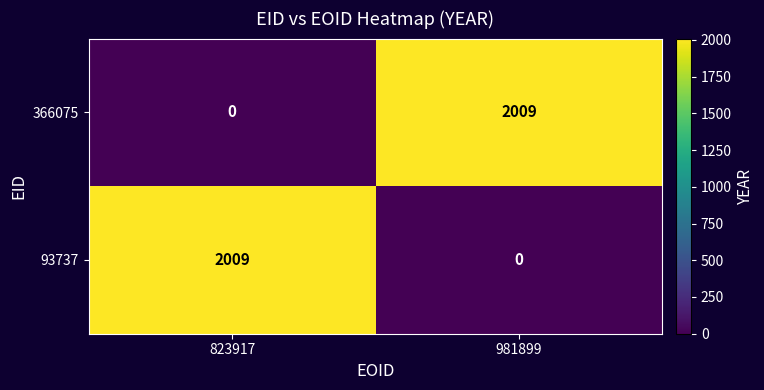

What is the total value across all series at 981899?

2009